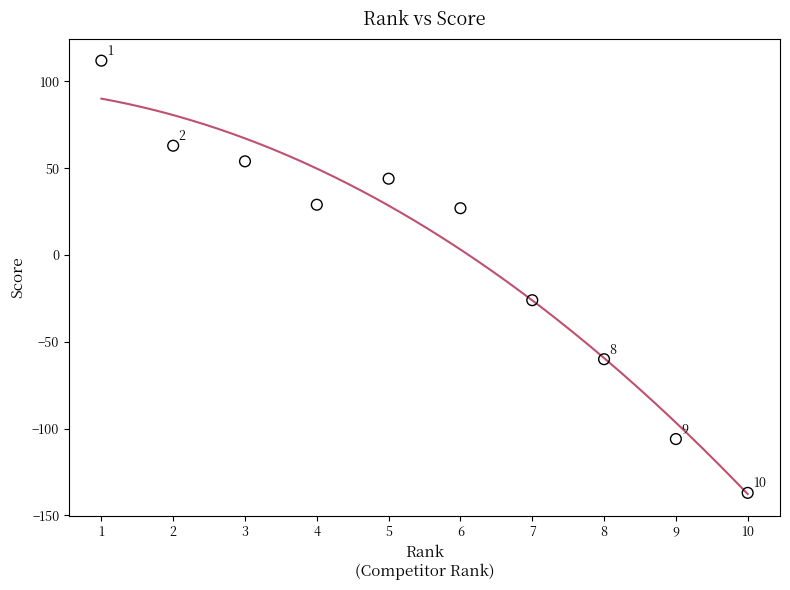

What Y value in the scatter plot is closest to -12?

-26